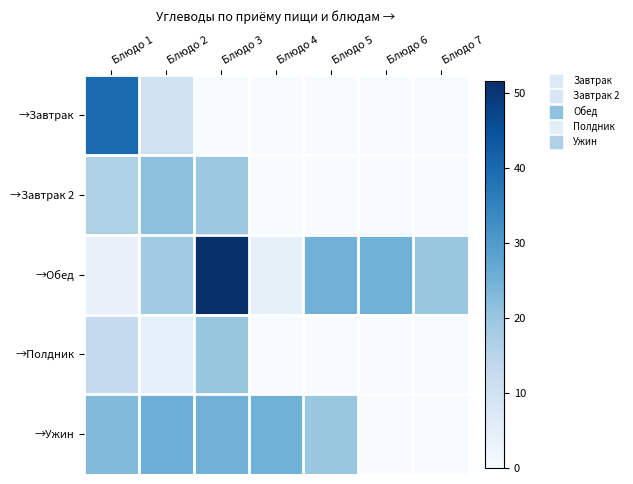

Rank the series at Блюдо 1 from lowest to highest value.

→Обед, →Полдник, →Завтрак 2, →Ужин, →Завтрак